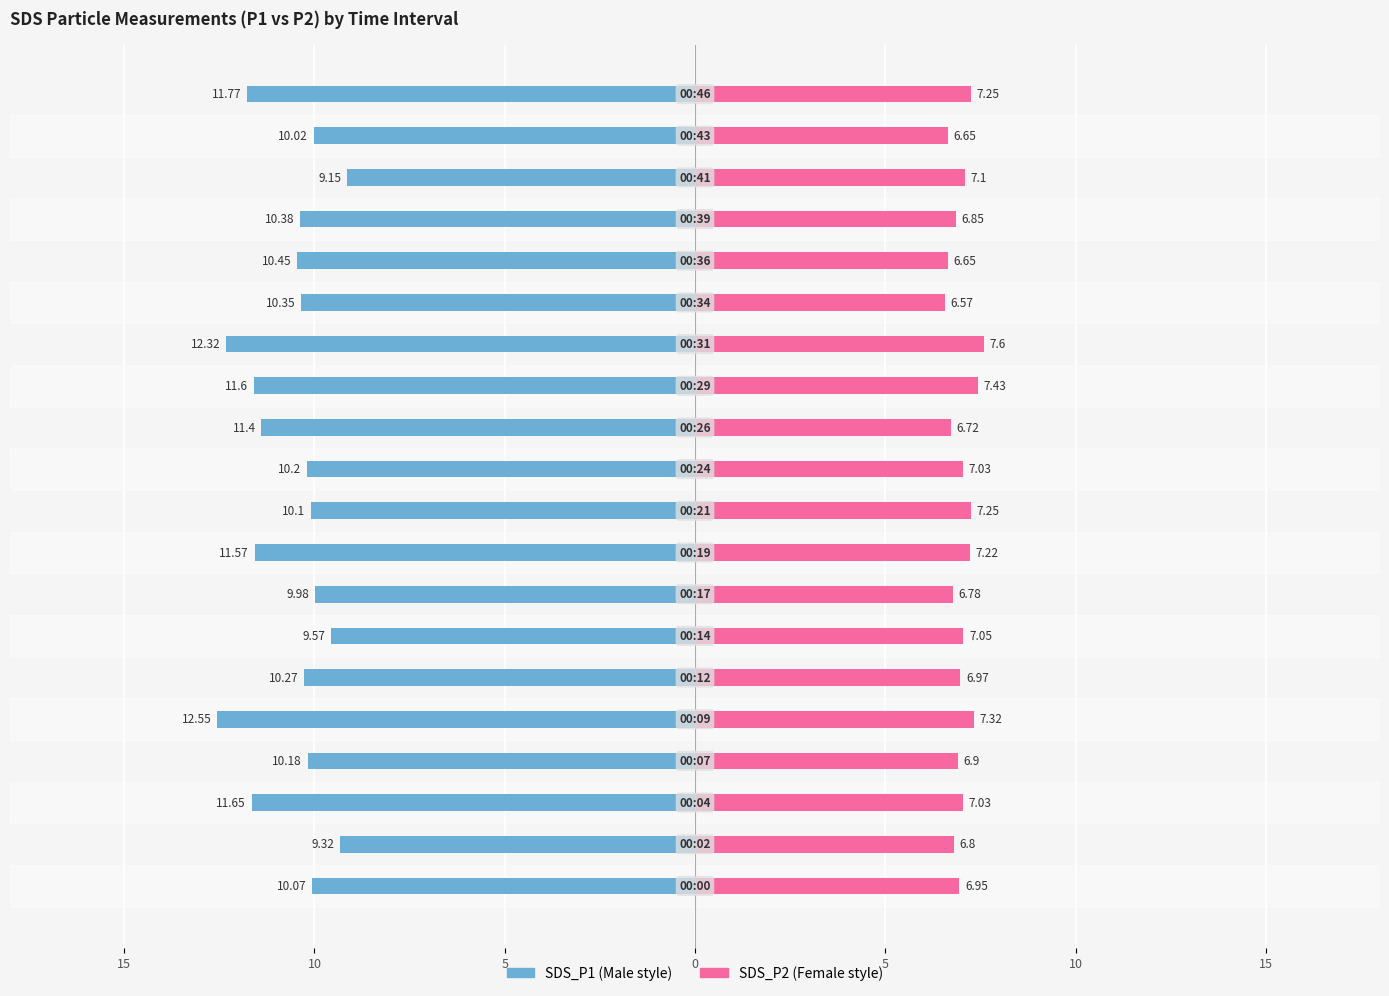

How many bars are there in total?

40